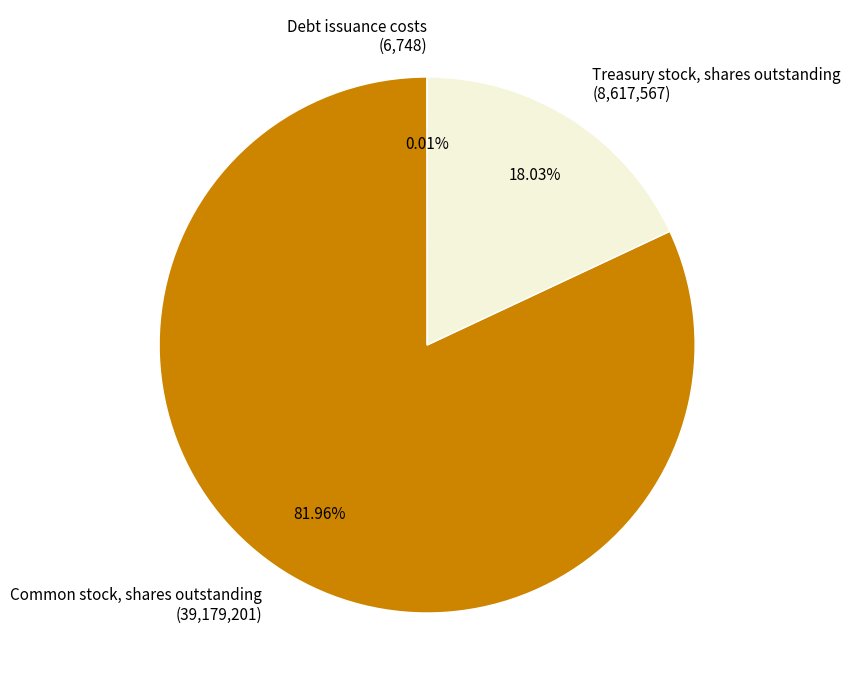

Approximately how many times larger is the value at Common stock, shares outstanding (39,179,201) compared to Treasury stock, shares outstanding (8,617,567)?

4.5